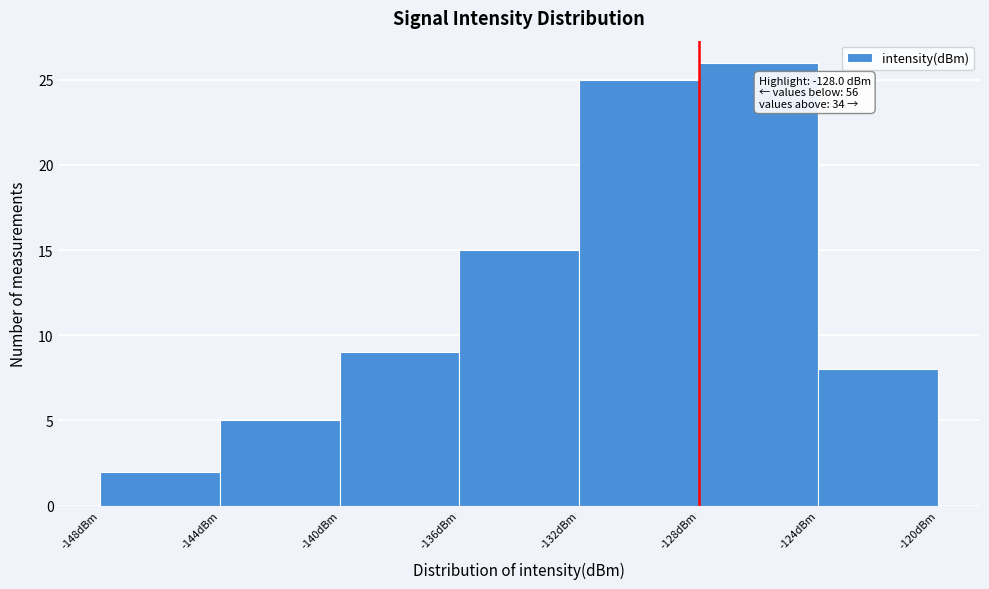

Over which range of the x-axis is the bar tallest?

-128 to -124